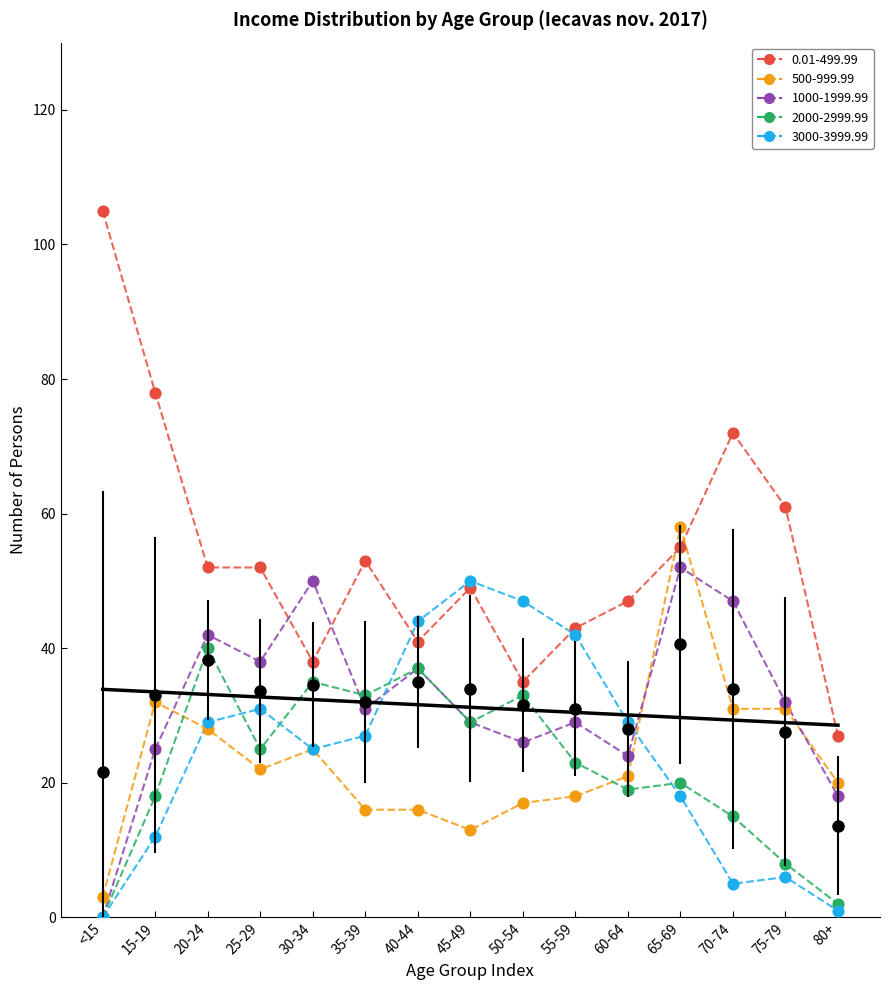

What are all the series names shown in the legend?

0.01-499.99, 500-999.99, 1000-1999.99, 2000-2999.99, 3000-3999.99